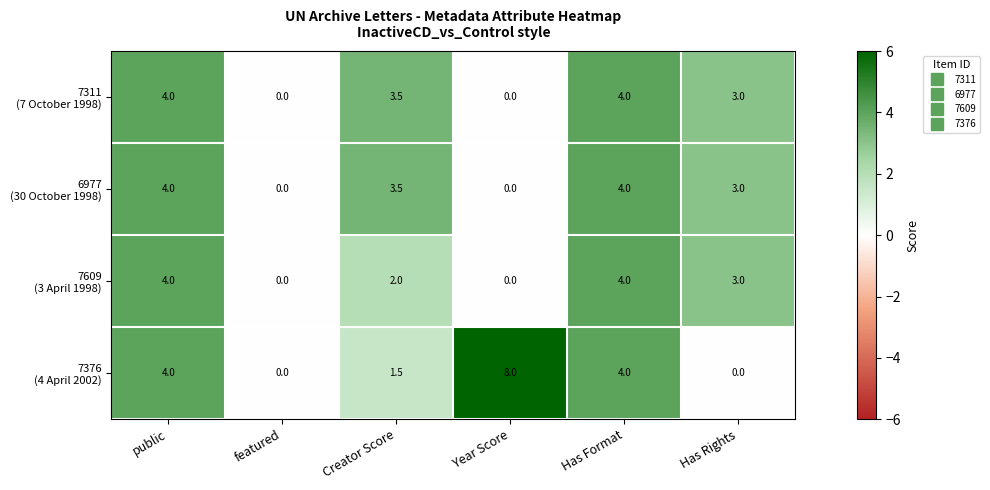

What is the greatest value displayed?

8.0